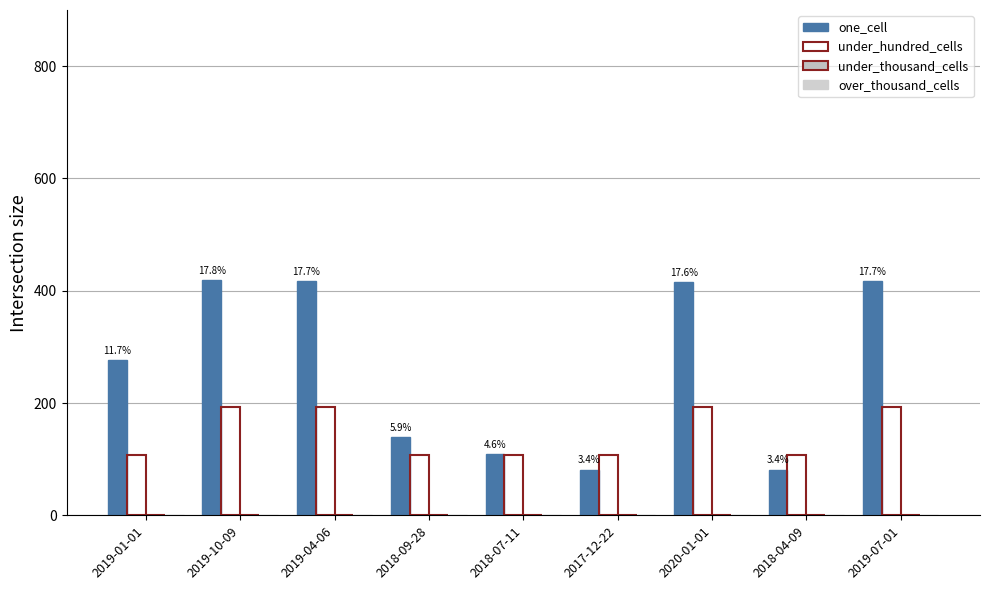

How many bars are there in total?

18